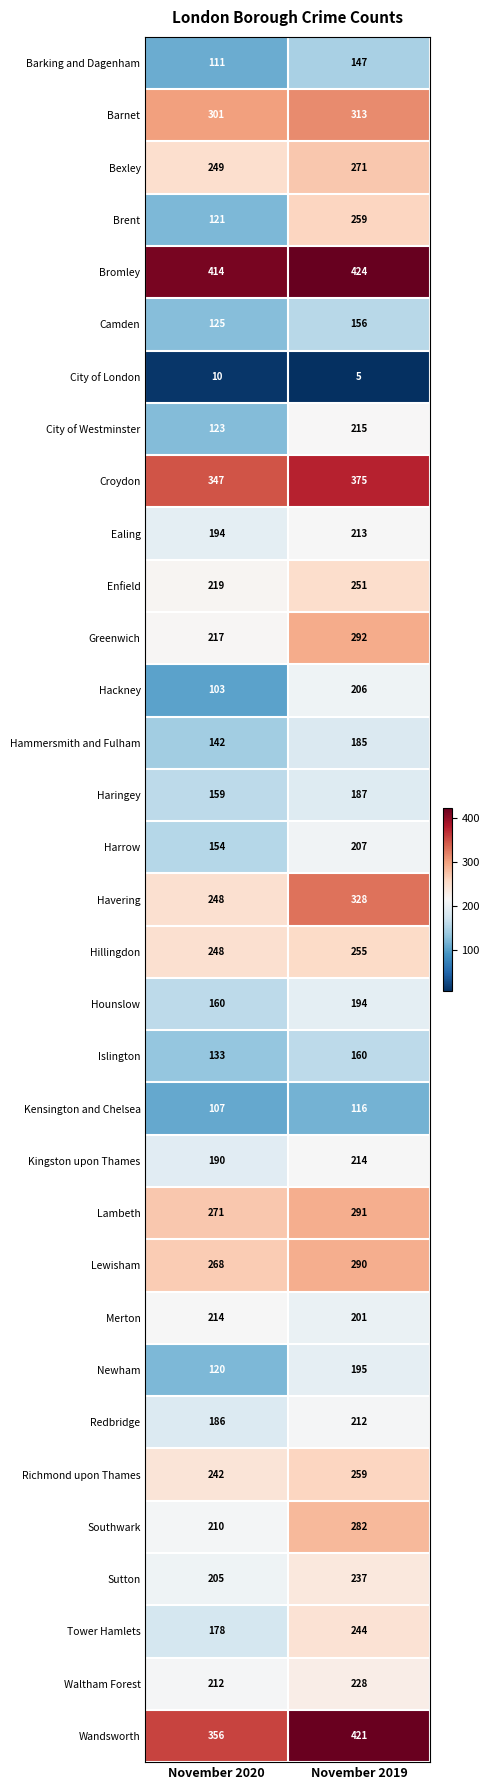

List the labels in order of Tower Hamlets value, smallest first.

November 2020, November 2019